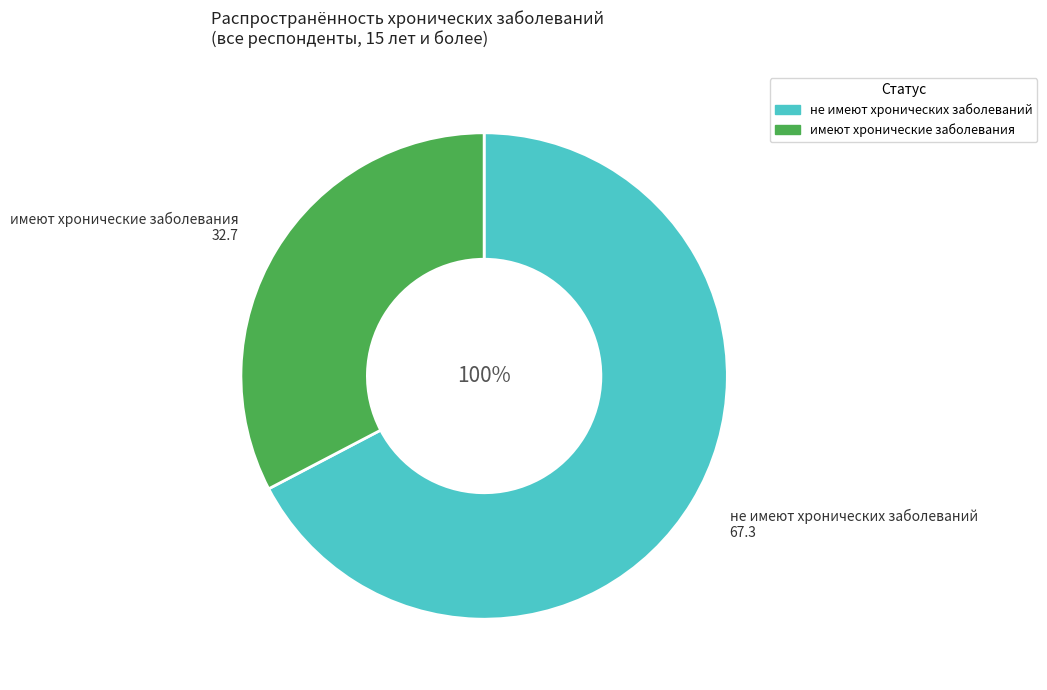

What percentage is the имеют хронические заболевания slice, to the nearest percent?

33%